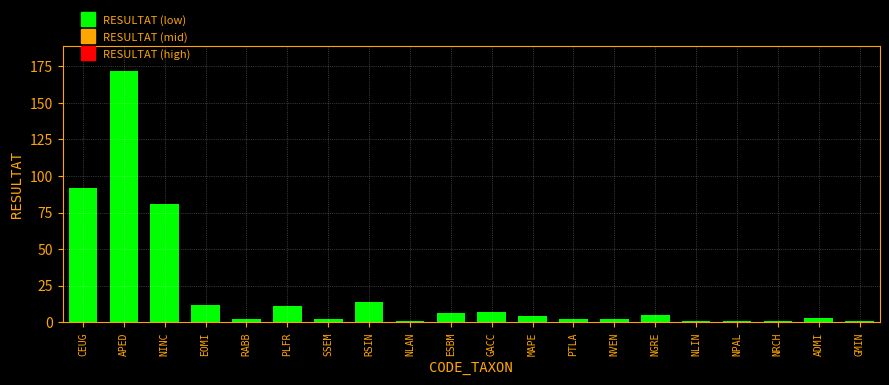

The value at NINC is 81. True or false?

True